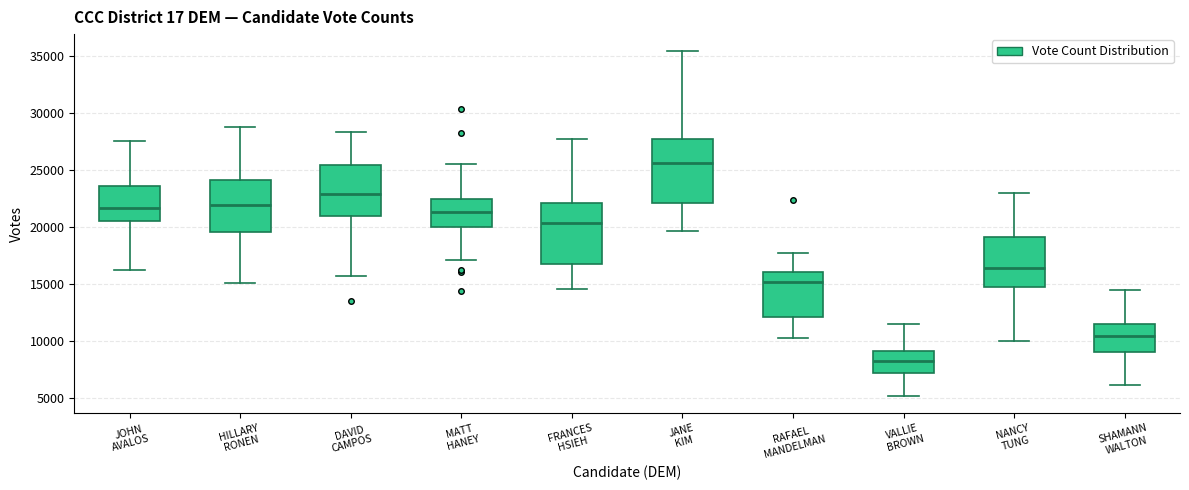

Where is the lower edge of the box for NANCY TUNG on the y-axis? The values are not printed on the chart, so give them approximately, as read against the axis.

14500